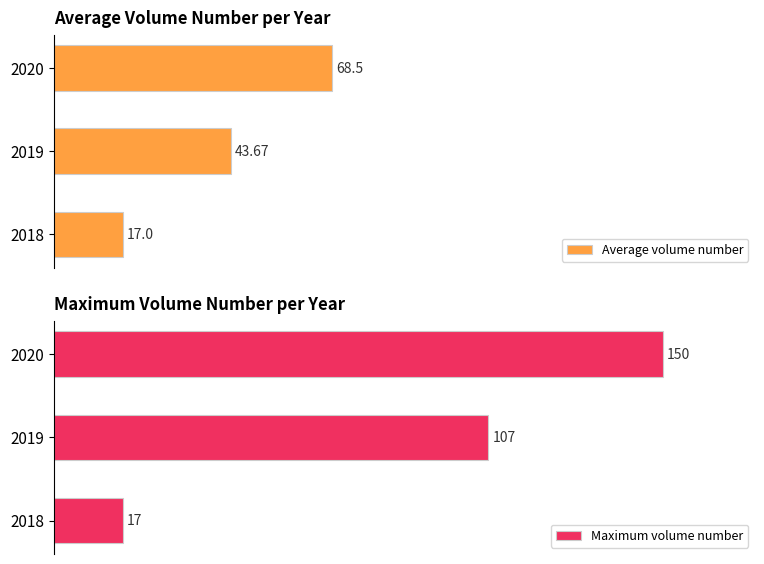

What are all the series names shown in the legend?

Average volume number, Maximum volume number